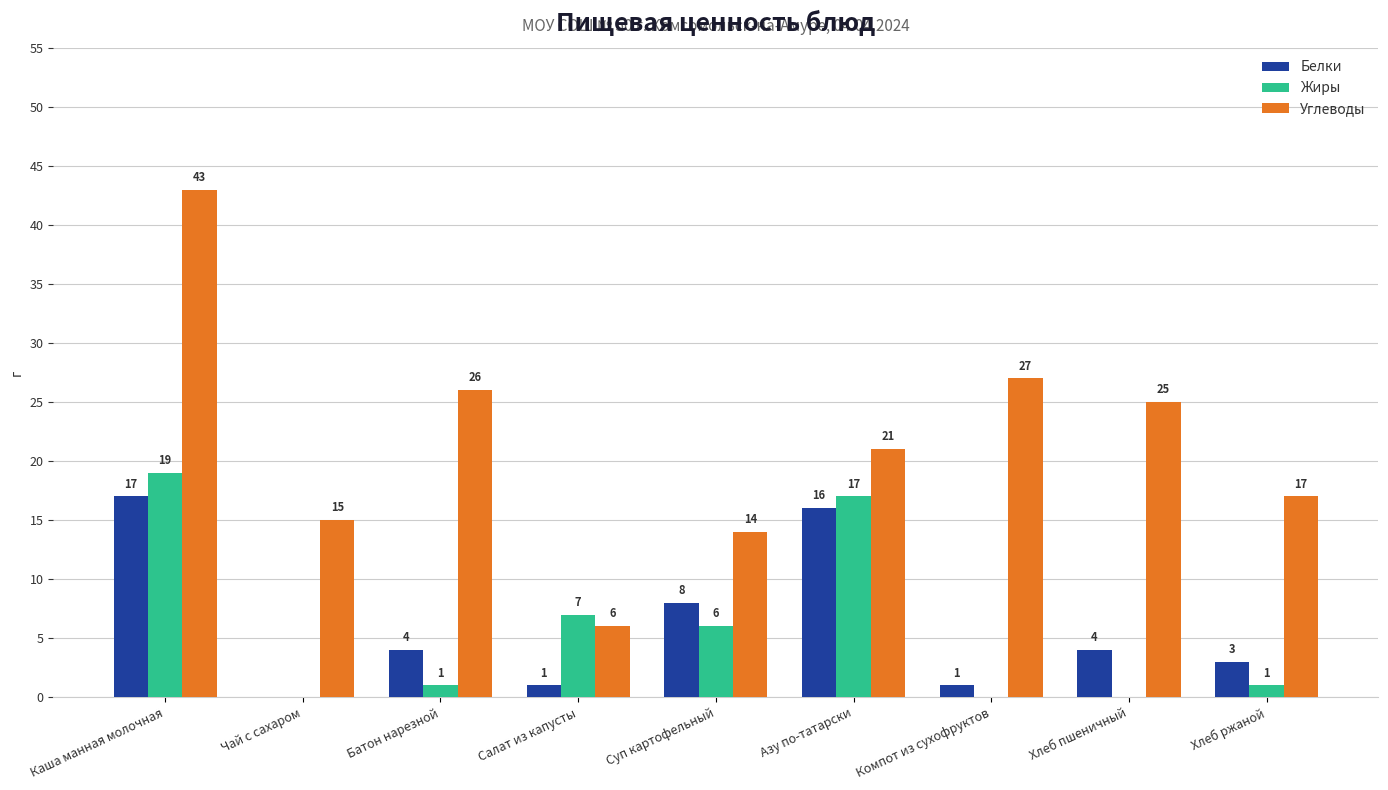

At which category is the sum across all series the highest?

Каша манная молочная